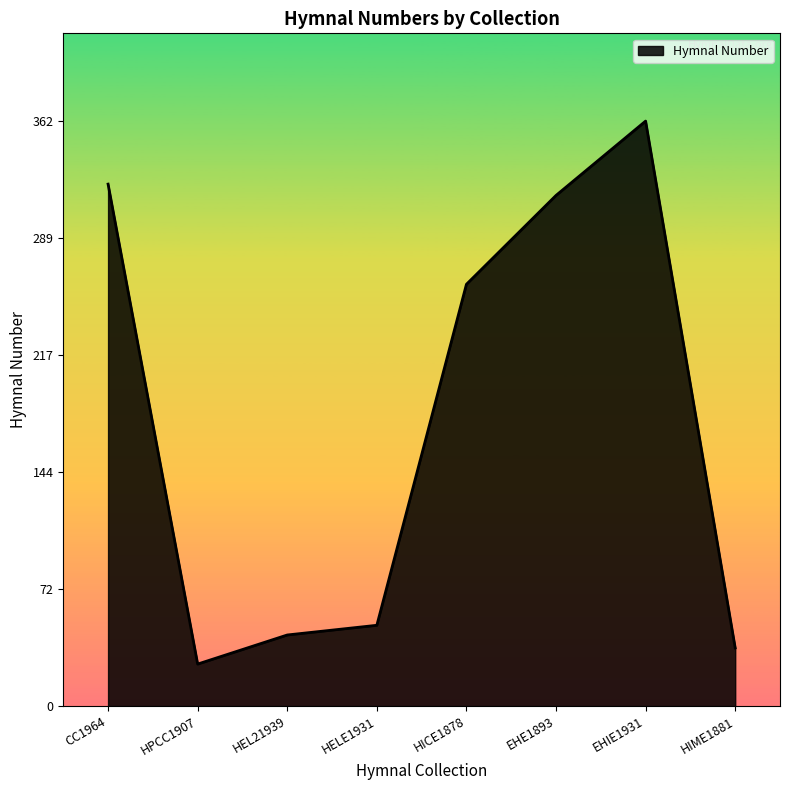

Which label corresponds to the smallest value in the chart?

HPCC1907